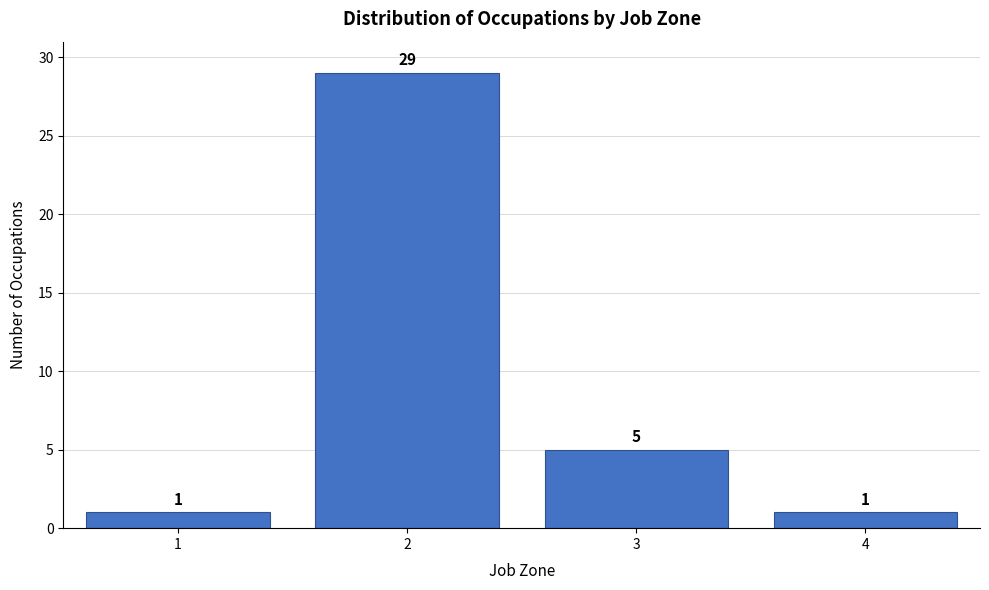

Reading left to right, what are all the values shown in this chart?

1	29	5	1